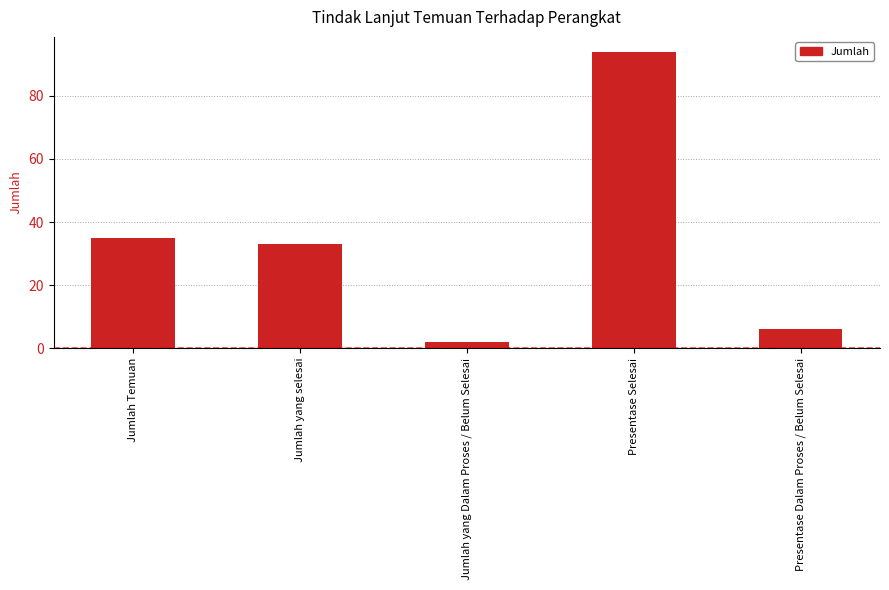

What is the average value?

34